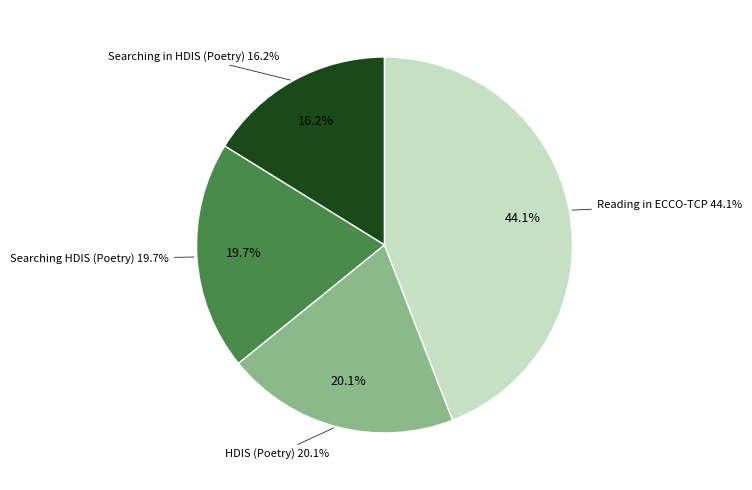

To the nearest percent, what portion does HDIS (Poetry) represent?

20%